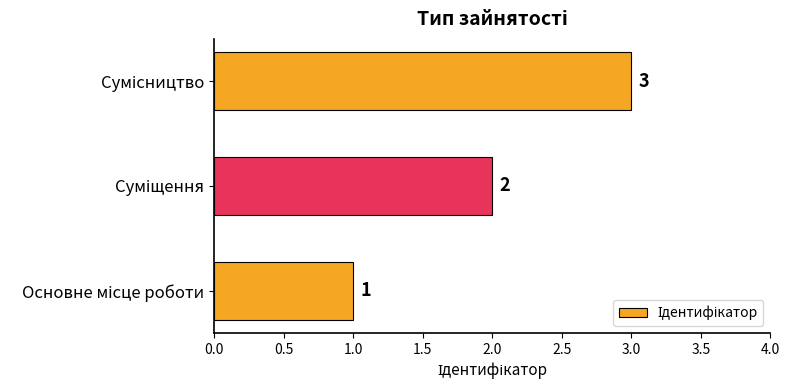

What is the smallest value displayed?

1